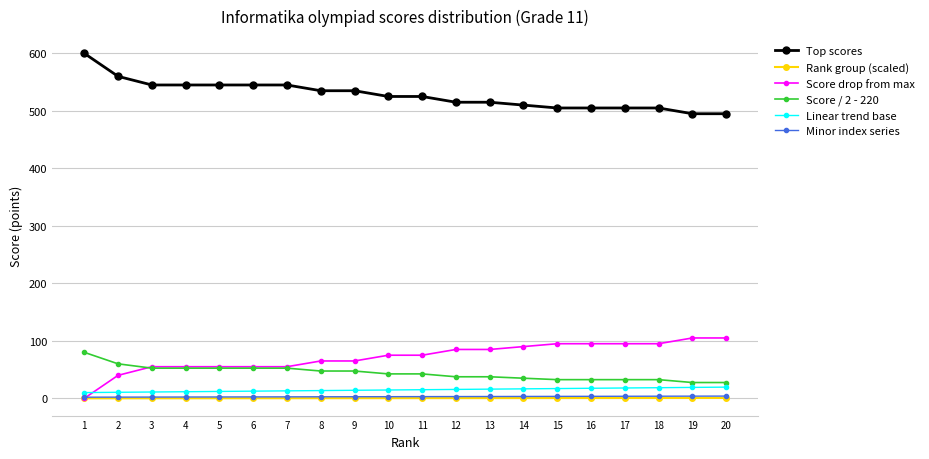

Which label corresponds to the largest value in the chart?

1